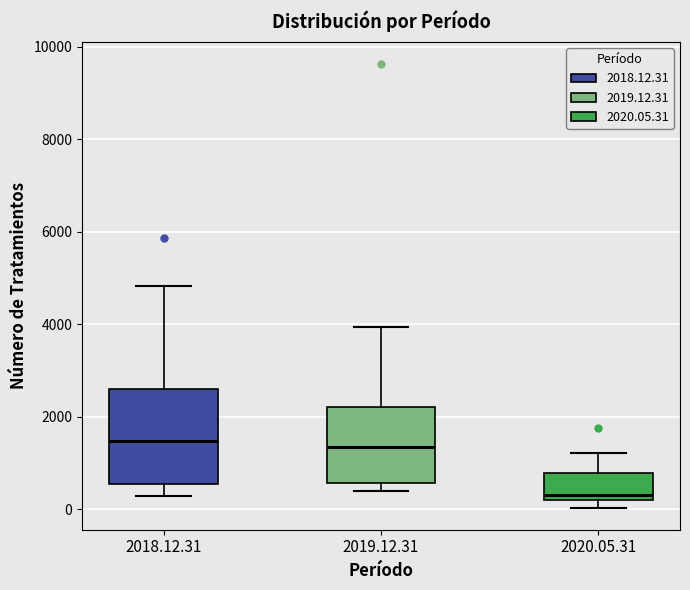

Reading left to right, transcribe this box plot: for each box, give where its median line is, the range the box spans, and where its two whiskers end, as read against the y-axis. The values are not printed on the chart, so give them approximately, as read against the axis.

2018.12.31: median 1400, box 600 to 2600, whiskers 200 to 4800
2019.12.31: median 1400, box 600 to 2200, whiskers 400 to 4000
2020.05.31: median 400, box 200 to 800, whiskers 0 to 1200